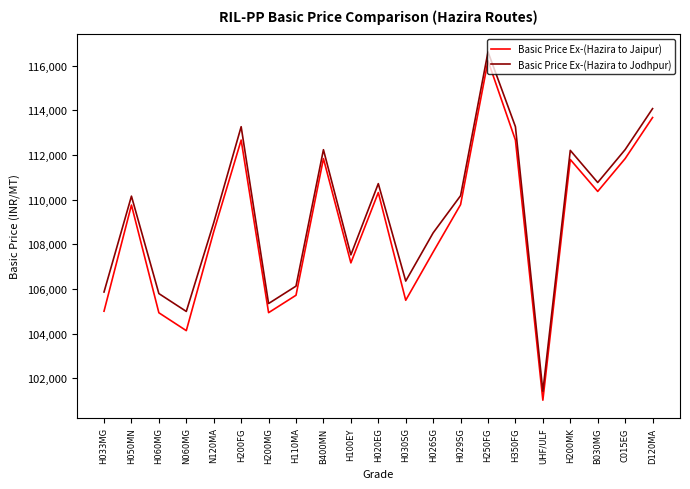

What is the total value across all series at H050MN?

219919